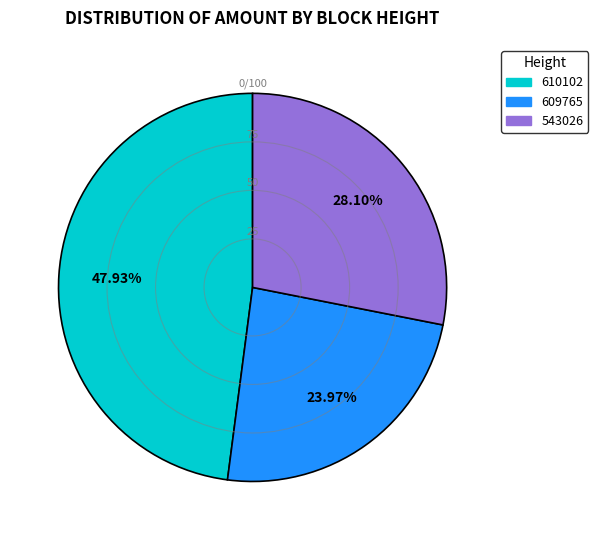

Is it true that 609765 is 18% of the pie?

False